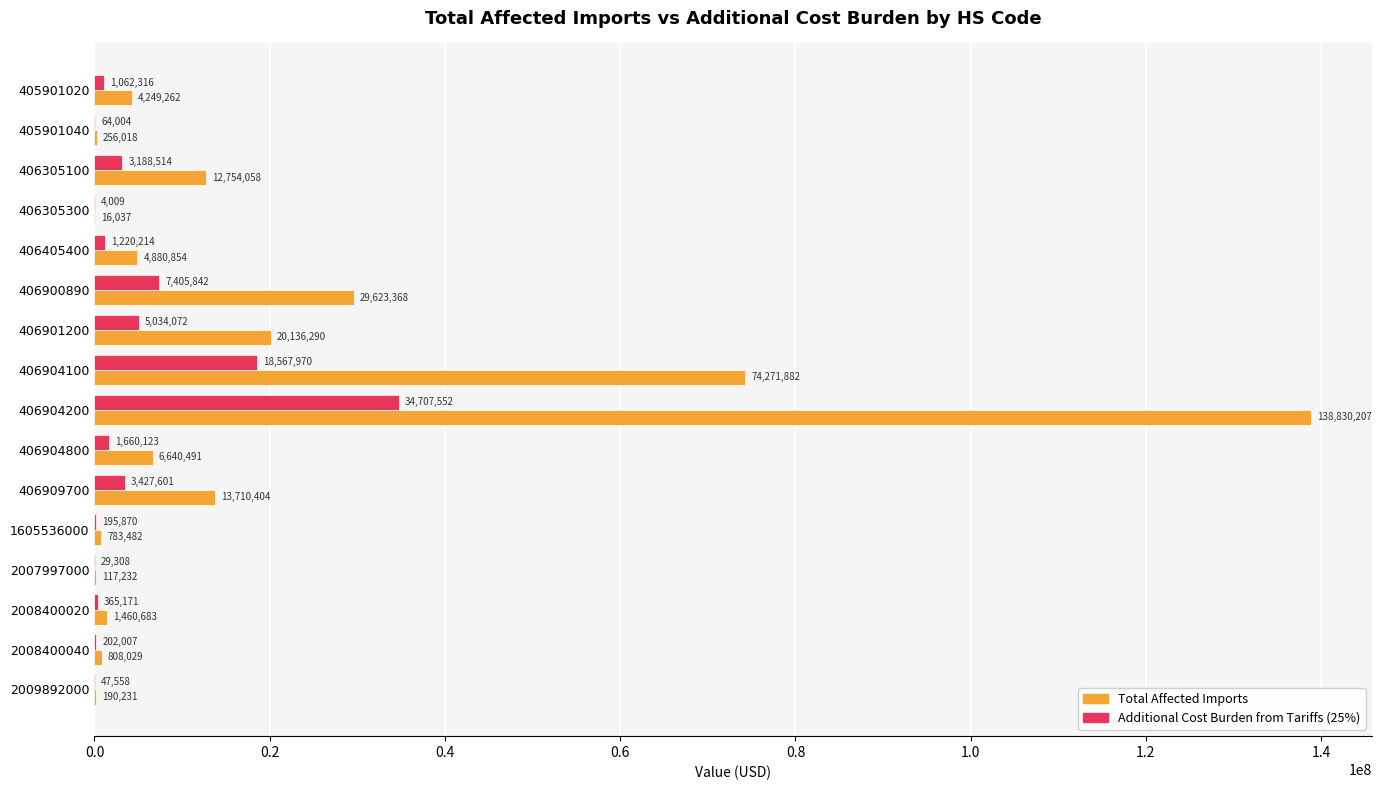

How many series are shown in this chart?

2